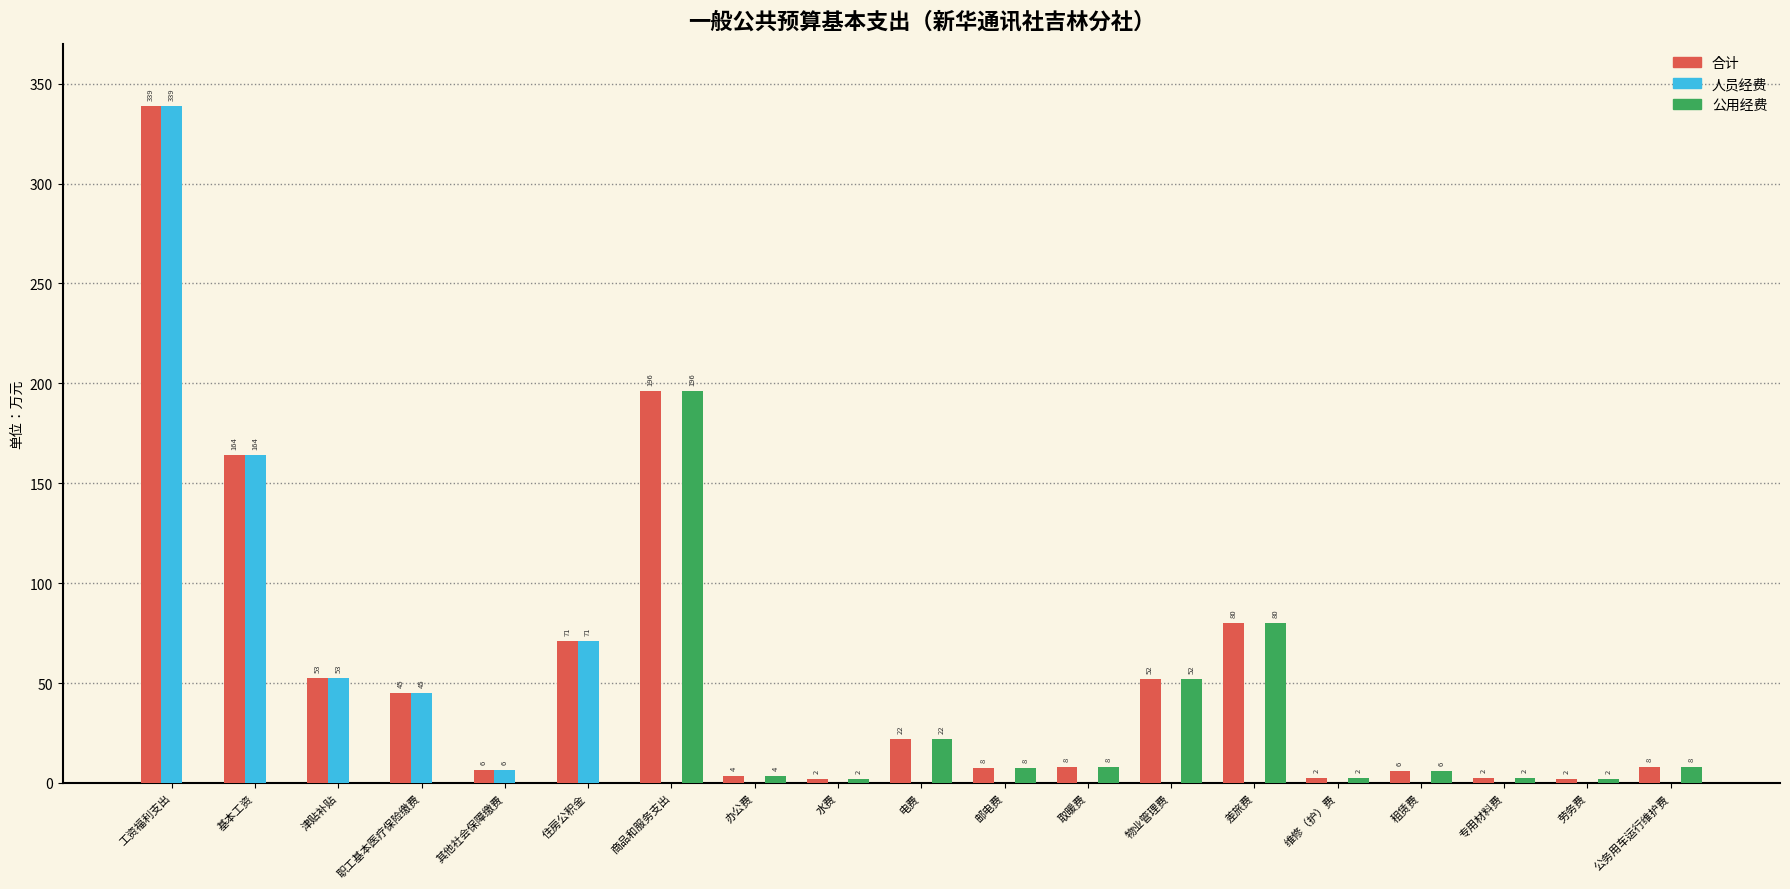

What is the maximum value shown in the chart?

339.0